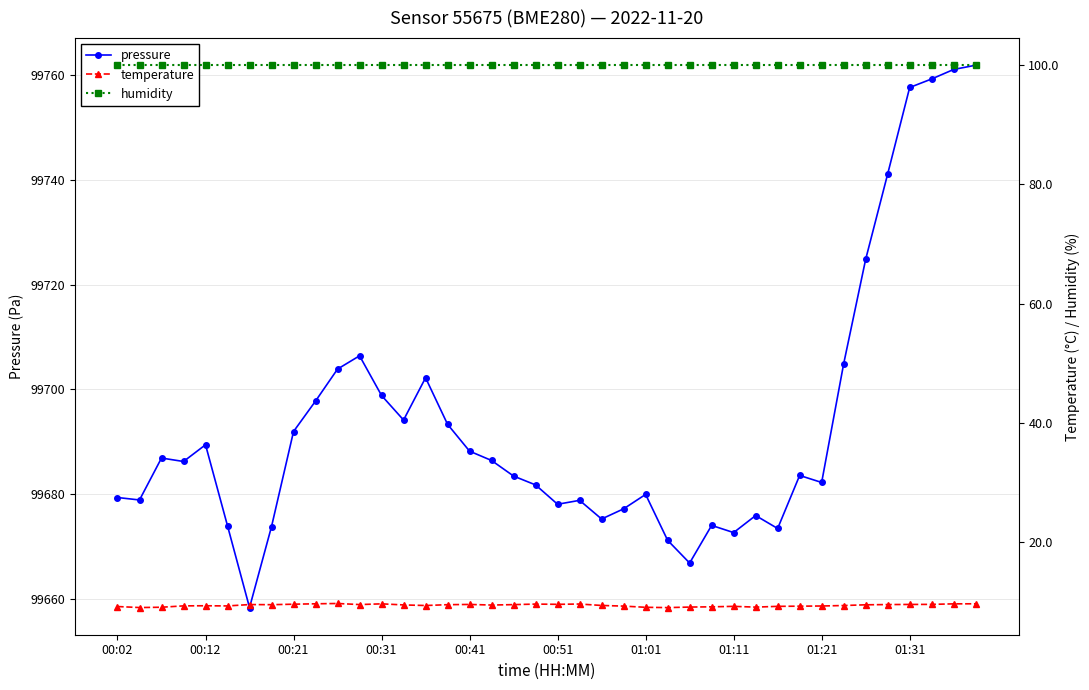

List the series in order of their peak value, highest first.

pressure, humidity, temperature